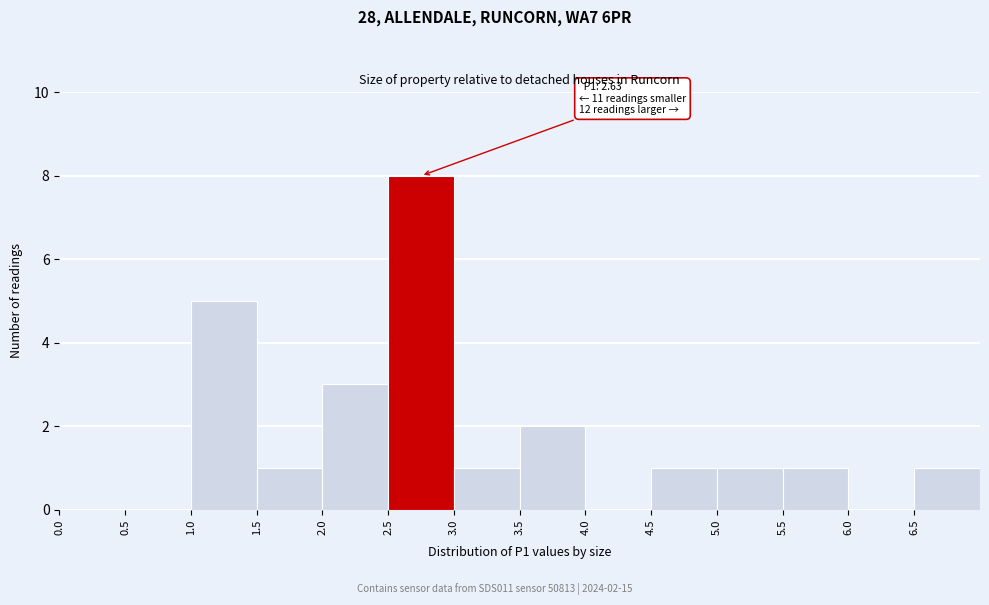

Over which range of the x-axis is the bar tallest?

2.5 to 3.0